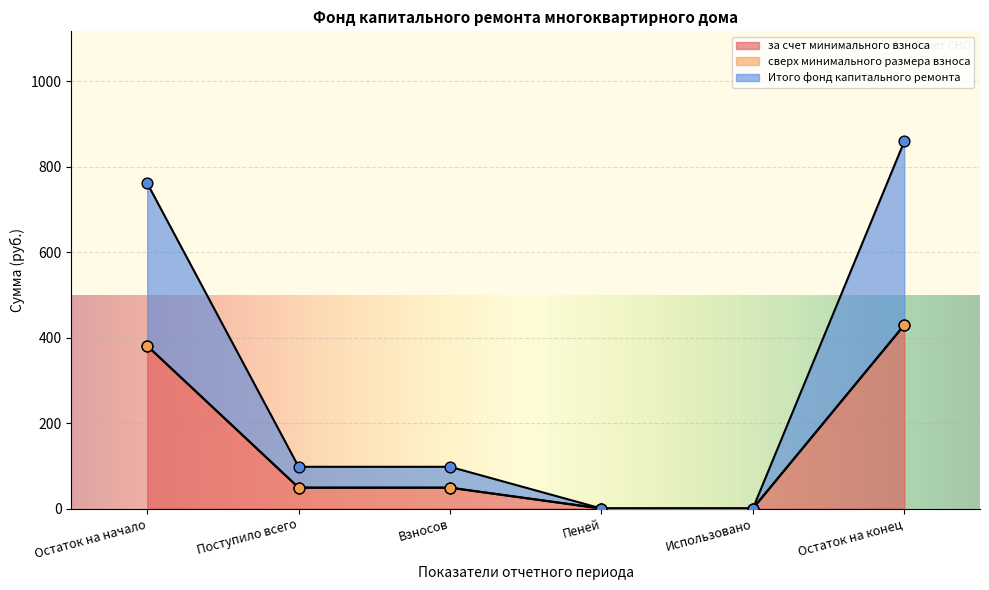

At which label does за счет минимального взноса reach its peak?

Остаток на конец